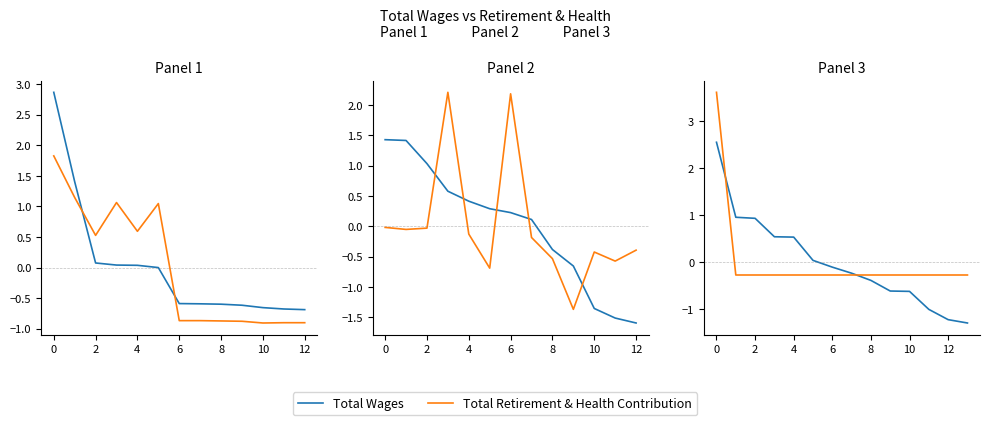

Rank the series by their average value, from lowest to highest.

Total Retirement & Health Contribution, Total Wages